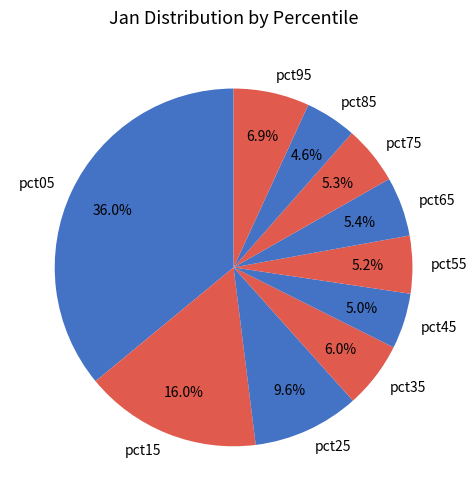

To the nearest percent, what is the difference between the pct65 and pct15 slice percentages?

11%